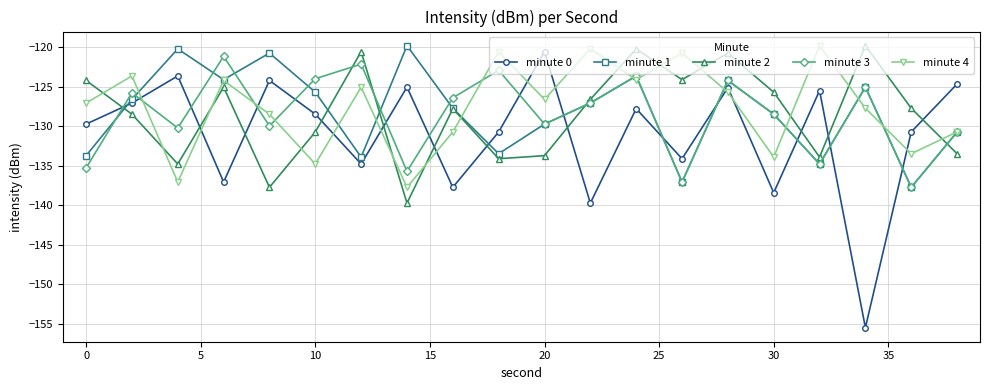

What is the greatest value displayed?

-119.8